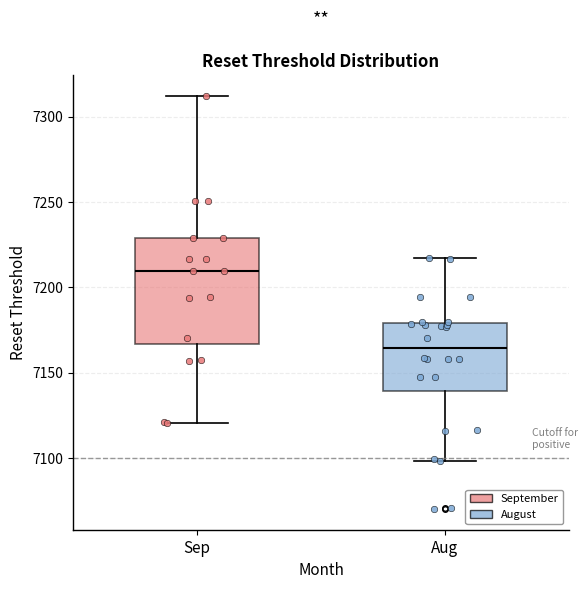

Reading left to right, read every box against the y-axis: the position of its median line, the range the box covers, and the ends of its whiskers. The values are not printed on the chart, so give them approximately, as read against the axis.

Sep: median 7210, box 7165 to 7230, whiskers 7120 to 7310
Aug: median 7165, box 7140 to 7180, whiskers 7100 to 7215